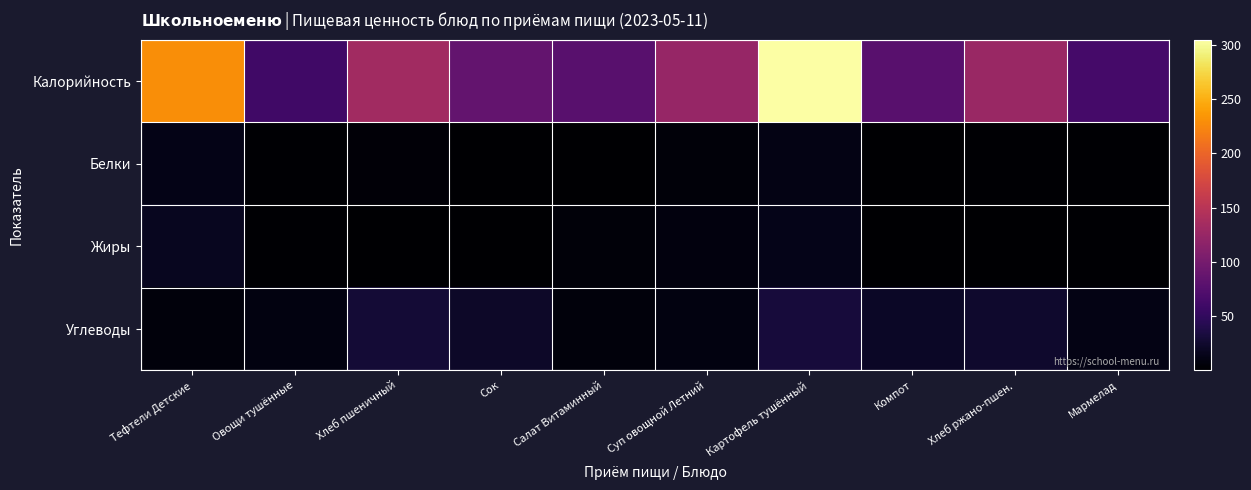

Between Тефтели Детские and Суп овощной Летний, which series saw the biggest shift?

Калорийность